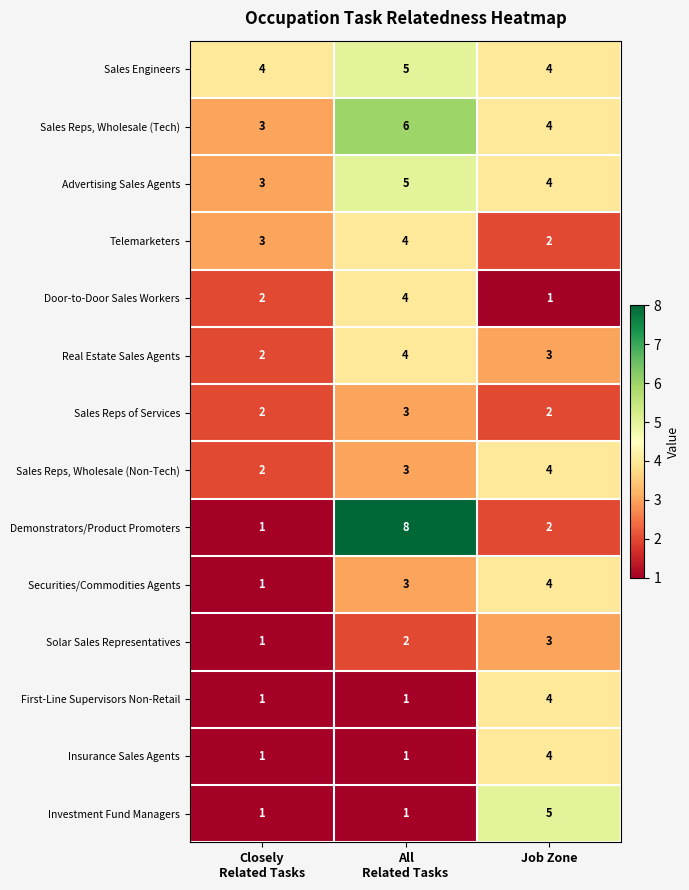

True or false: First-Line Supervisors Non-Retail has a value of 4 at Job Zone.

True